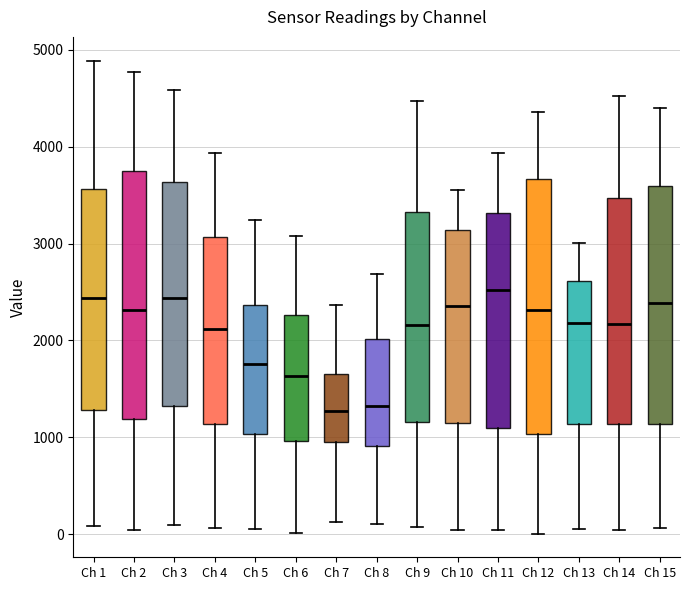

Reading left to right, transcribe this box plot: for each box, give where its median line is, the range the box spans, and where its two whiskers end, as read against the y-axis. The values are not printed on the chart, so give them approximately, as read against the axis.

Ch 1: median 2400, box 1300 to 3600, whiskers 100 to 4900
Ch 2: median 2300, box 1200 to 3700, whiskers 0 to 4800
Ch 3: median 2400, box 1300 to 3600, whiskers 100 to 4600
Ch 4: median 2100, box 1100 to 3100, whiskers 100 to 3900
Ch 5: median 1800, box 1000 to 2400, whiskers 100 to 3200
Ch 6: median 1600, box 1000 to 2300, whiskers 0 to 3100
Ch 7: median 1300, box 900 to 1700, whiskers 100 to 2400
Ch 8: median 1300, box 900 to 2000, whiskers 100 to 2700
Ch 9: median 2200, box 1200 to 3300, whiskers 100 to 4500
Ch 10: median 2400, box 1100 to 3100, whiskers 0 to 3600
Ch 11: median 2500, box 1100 to 3300, whiskers 0 to 3900
Ch 12: median 2300, box 1000 to 3700, whiskers 0 to 4400
Ch 13: median 2200, box 1100 to 2600, whiskers 0 to 3000
Ch 14: median 2200, box 1100 to 3500, whiskers 0 to 4500
Ch 15: median 2400, box 1100 to 3600, whiskers 100 to 4400